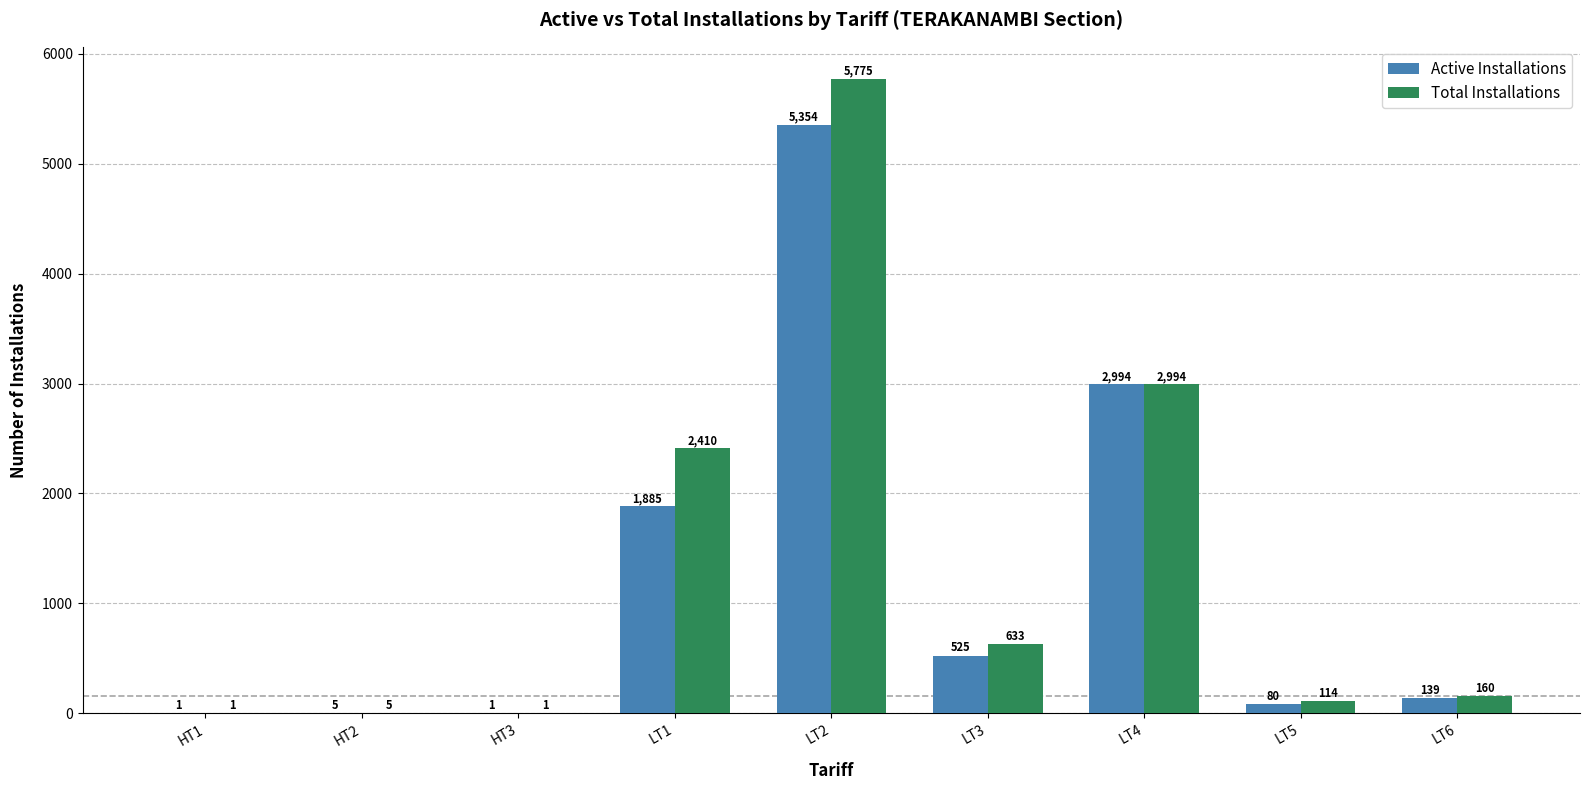

True or false: Total Installations has a value of 1 at HT1.

True